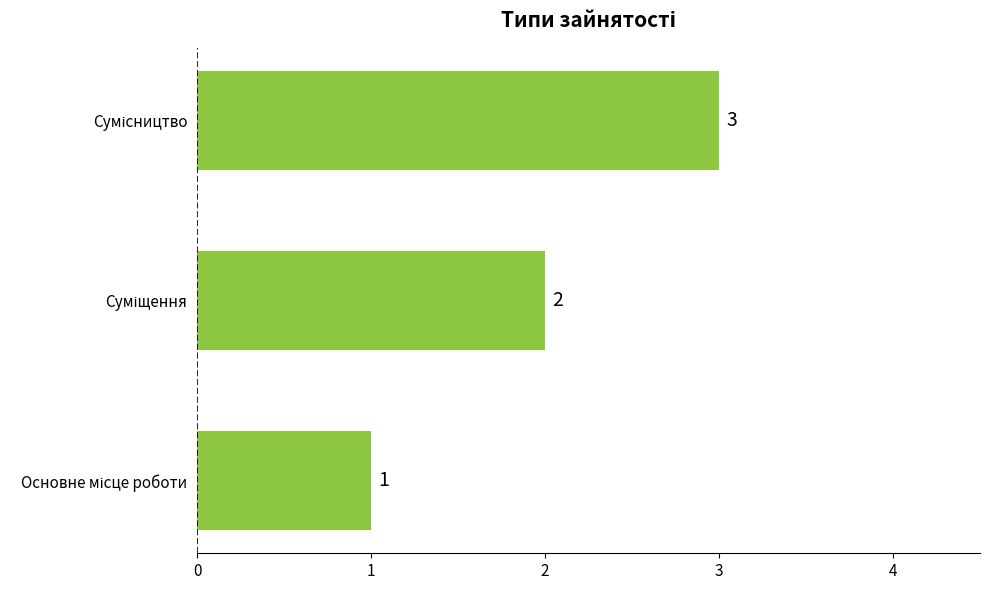

How many values are between 1 and 3?

3